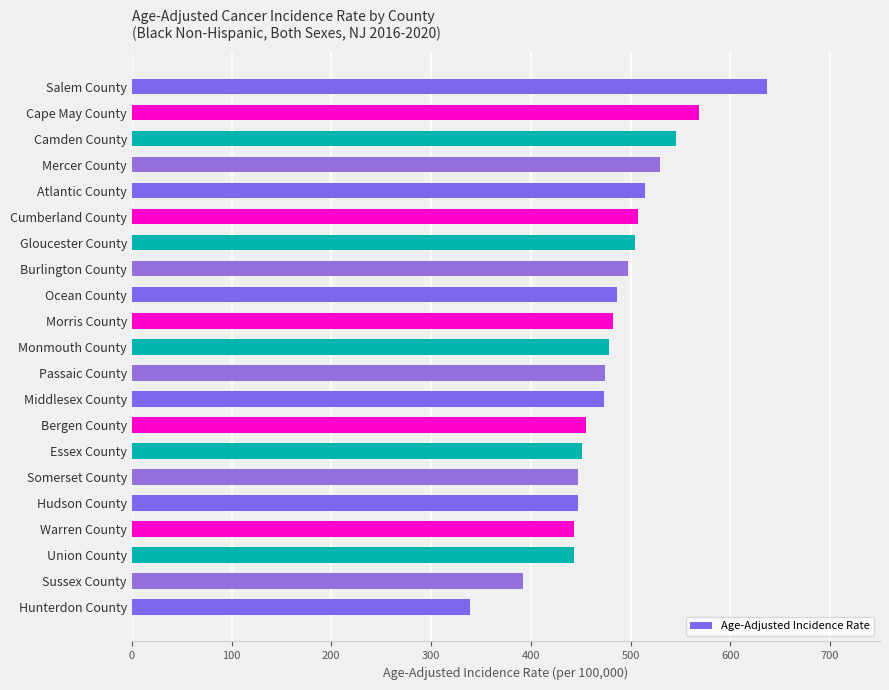

Read the value at Mercer County.

529.2